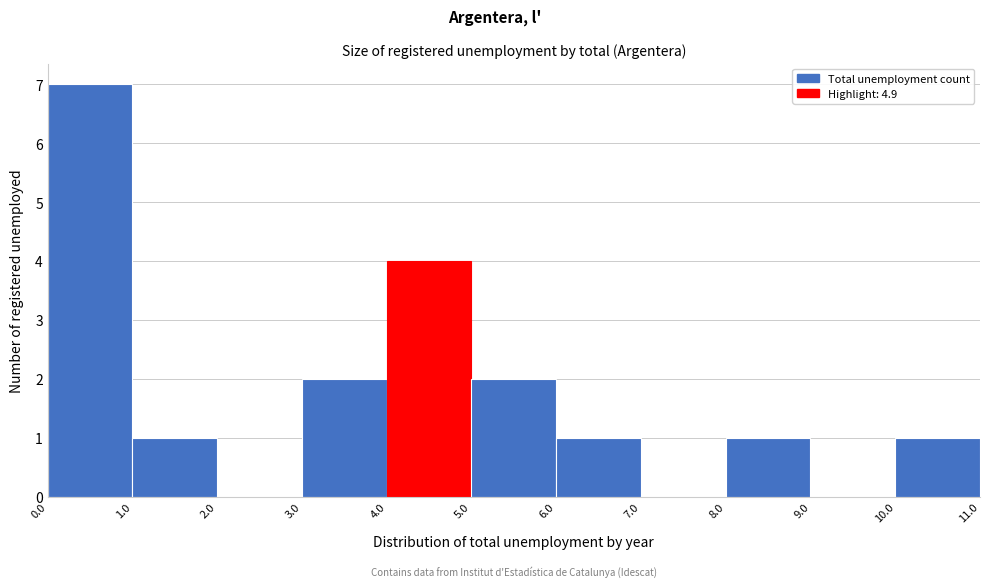

How tall is the bar that spans 5.0 to 6.0 on the x-axis? The values are not printed on the chart, so give them approximately, as read against the axis.

2